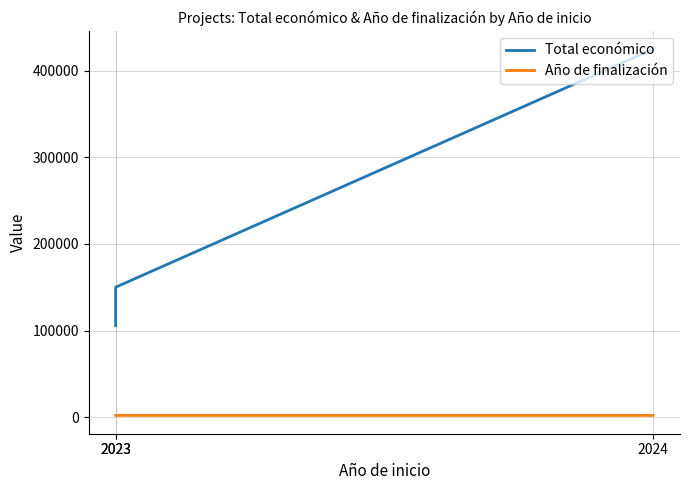

Which series has the largest range (max minus min)?

Total económico